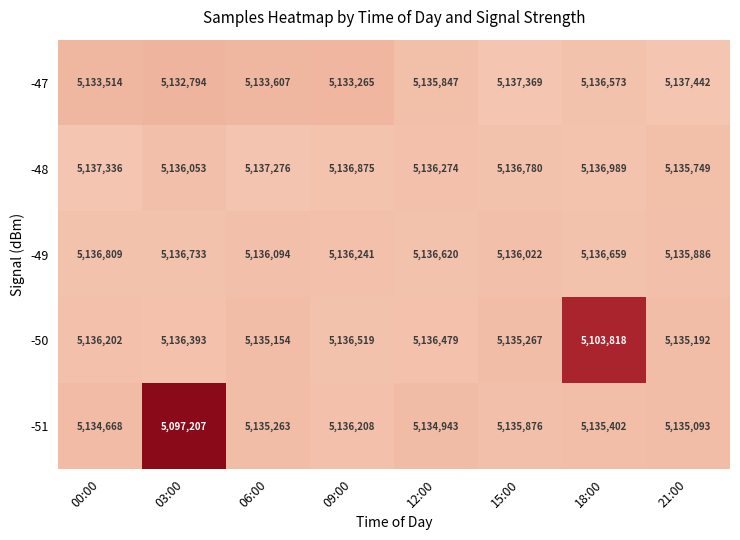

Rank the series at 06:00 from highest to lowest value.

-48, -49, -51, -50, -47